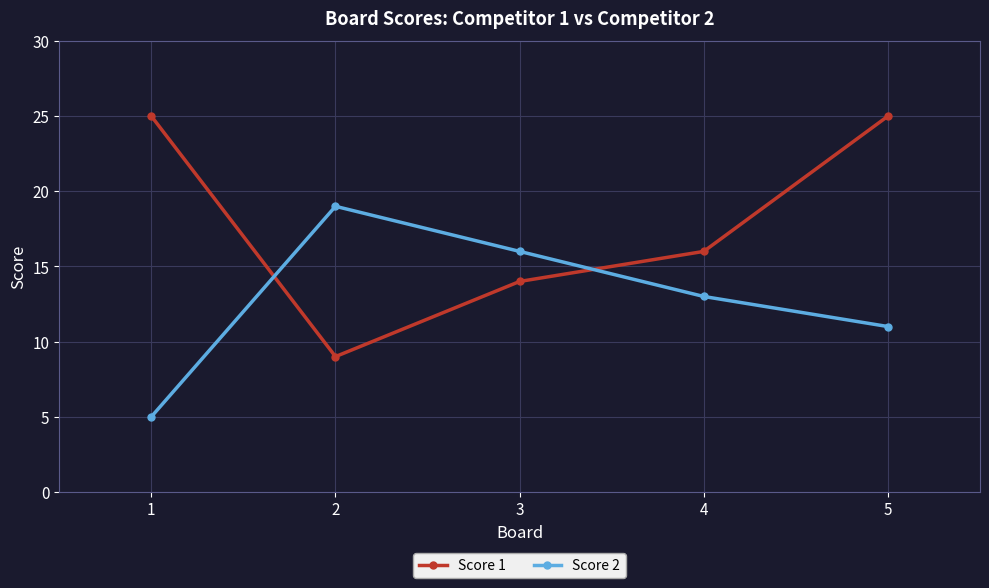

Is this an area chart (filled region under the line)?

No